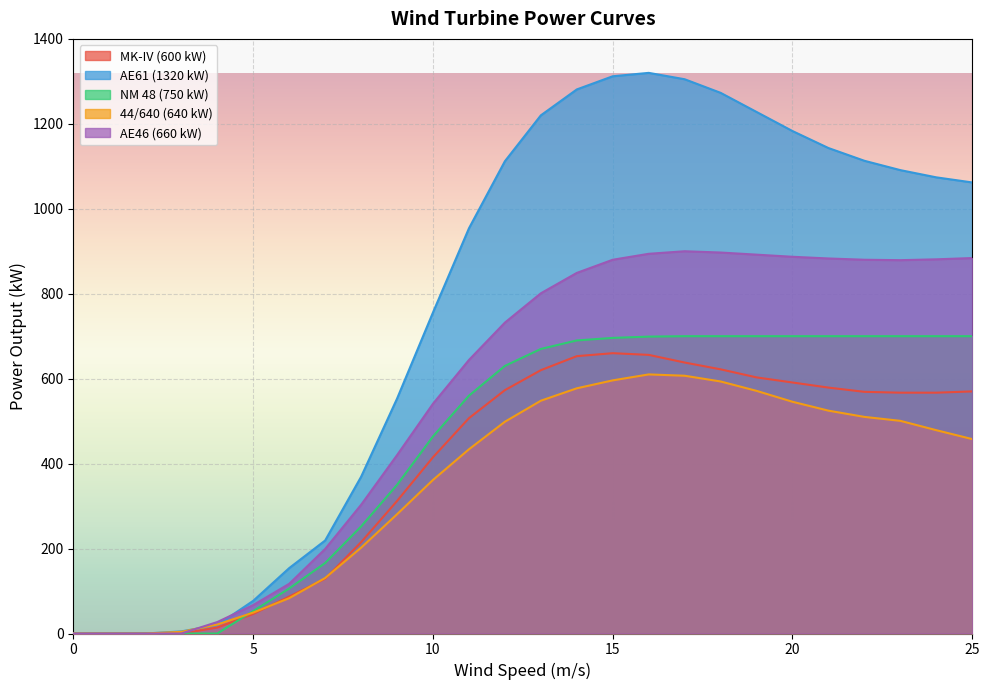

Does the chart display data point markers on the line(s)?

No